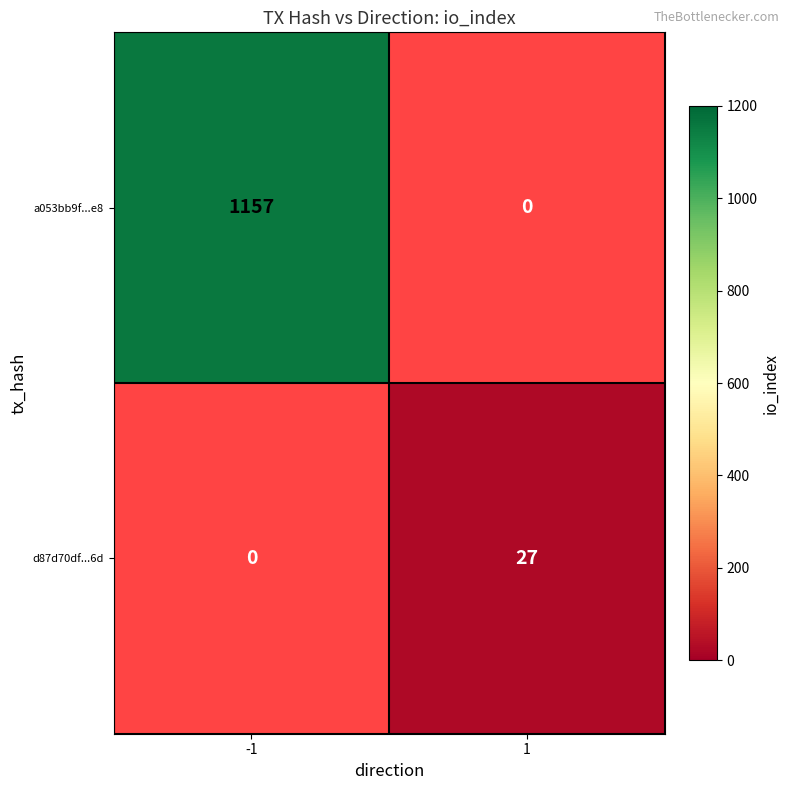

True or false: d87d70df...6d has a value of 27 at 1.

True